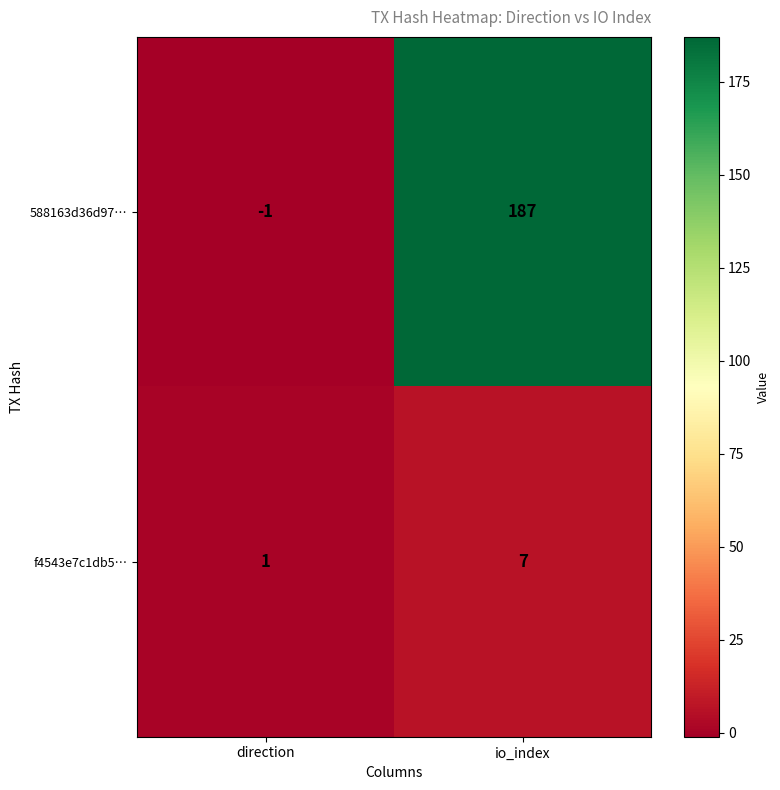

At which category is the sum across all series the highest?

io_index